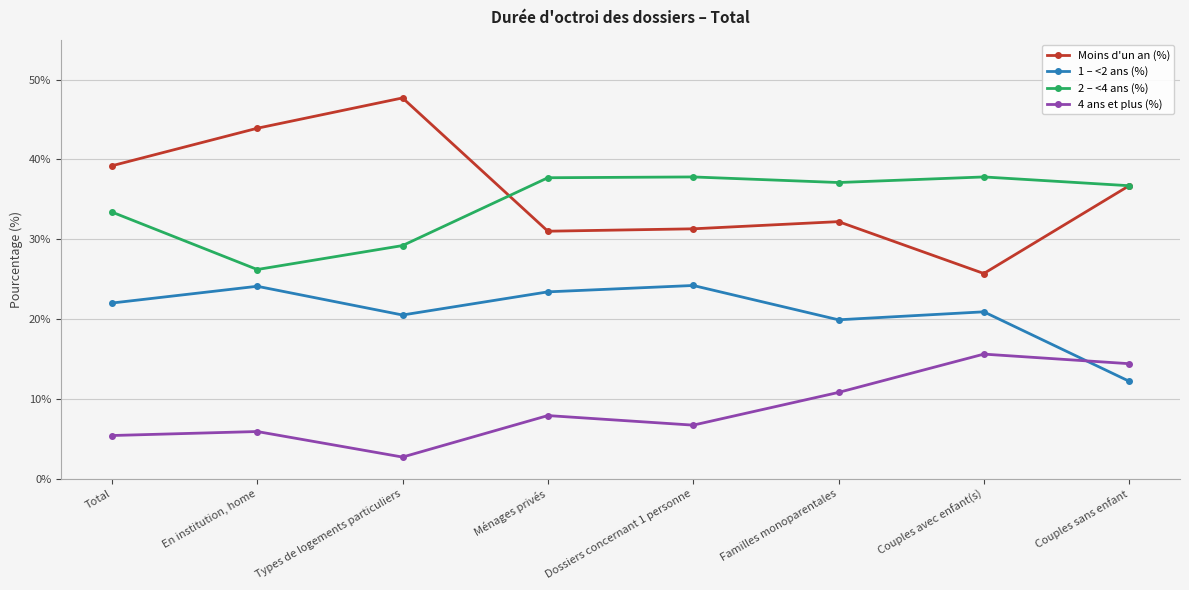

What is the label of the 7th point from the left?

Couples avec enfant(s)